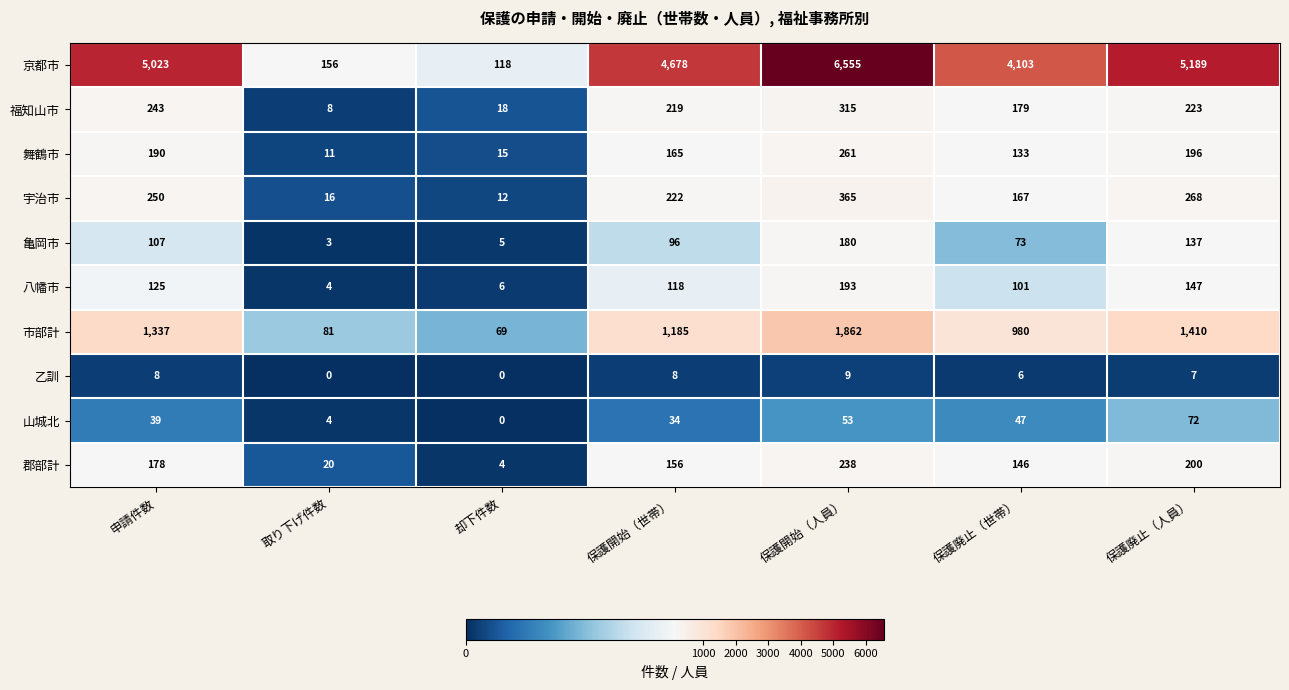

What is the difference between the 福知山市 values at 保護開始（世帯） and 保護廃止（世帯）?

40